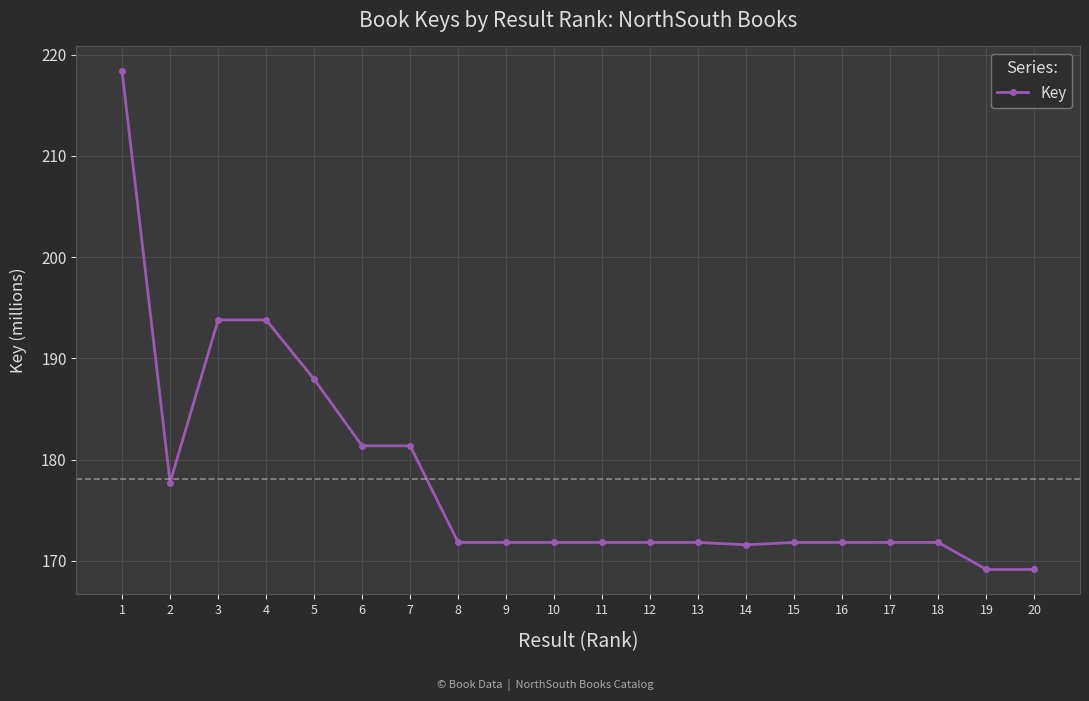

What is the greatest value displayed?

218.4